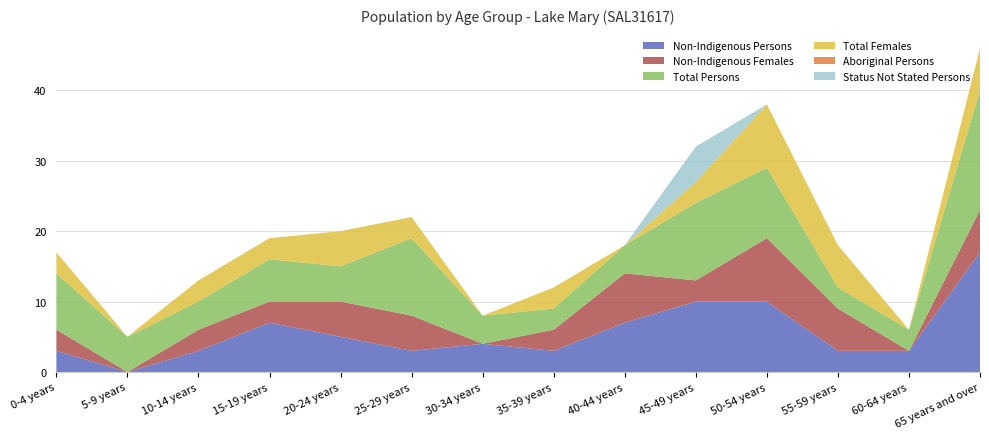

Reading left to right, list all the values displayed in this chart.

Non-Indigenous Persons: 0-4 years=3	5-9 years=0	10-14 years=3	15-19 years=7	20-24 years=5	25-29 years=3	30-34 years=4	35-39 years=3	40-44 years=7	45-49 years=10	50-54 years=10	55-59 years=3	60-64 years=3	65 years and over=17
Non-Indigenous Females: 0-4 years=3	5-9 years=0	10-14 years=3	15-19 years=3	20-24 years=5	25-29 years=5	30-34 years=0	35-39 years=3	40-44 years=7	45-49 years=3	50-54 years=9	55-59 years=6	60-64 years=0	65 years and over=6
Total Persons: 0-4 years=8	5-9 years=5	10-14 years=4	15-19 years=6	20-24 years=5	25-29 years=11	30-34 years=4	35-39 years=3	40-44 years=4	45-49 years=11	50-54 years=10	55-59 years=3	60-64 years=3	65 years and over=17
Total Females: 0-4 years=3	5-9 years=0	10-14 years=3	15-19 years=3	20-24 years=5	25-29 years=3	30-34 years=0	35-39 years=3	40-44 years=0	45-49 years=3	50-54 years=9	55-59 years=6	60-64 years=0	65 years and over=6
Aboriginal Persons: 0-4 years=0	5-9 years=0	10-14 years=0	15-19 years=0	20-24 years=0	25-29 years=0	30-34 years=0	35-39 years=0	40-44 years=0	45-49 years=0	50-54 years=0	55-59 years=0	60-64 years=0	65 years and over=0
Status Not Stated Persons: 0-4 years=0	5-9 years=0	10-14 years=0	15-19 years=0	20-24 years=0	25-29 years=0	30-34 years=0	35-39 years=0	40-44 years=0	45-49 years=5	50-54 years=0	55-59 years=0	60-64 years=0	65 years and over=0